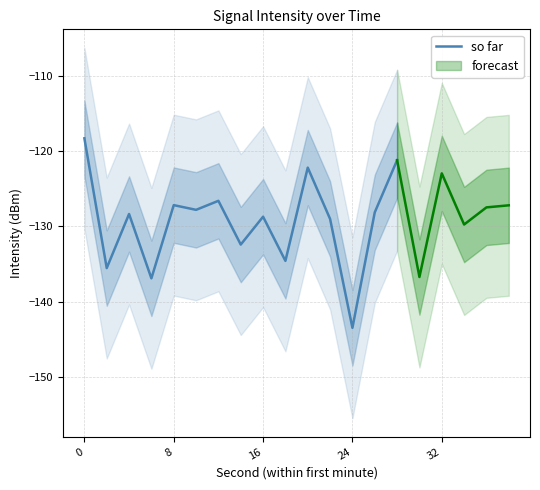

What is the lowest value of the so far series?

-143.4